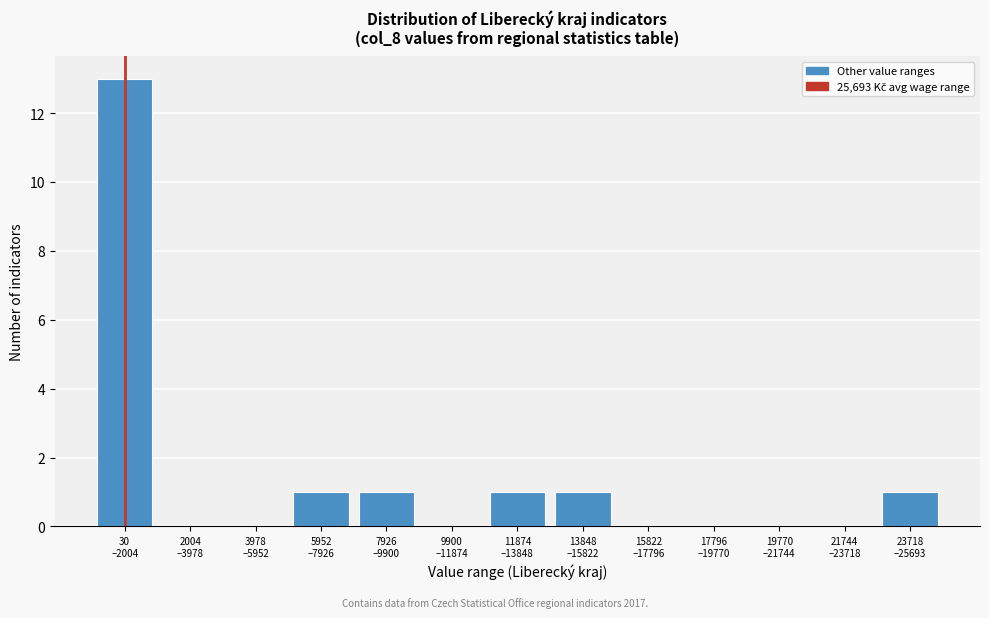

What is the sum of all values?

18